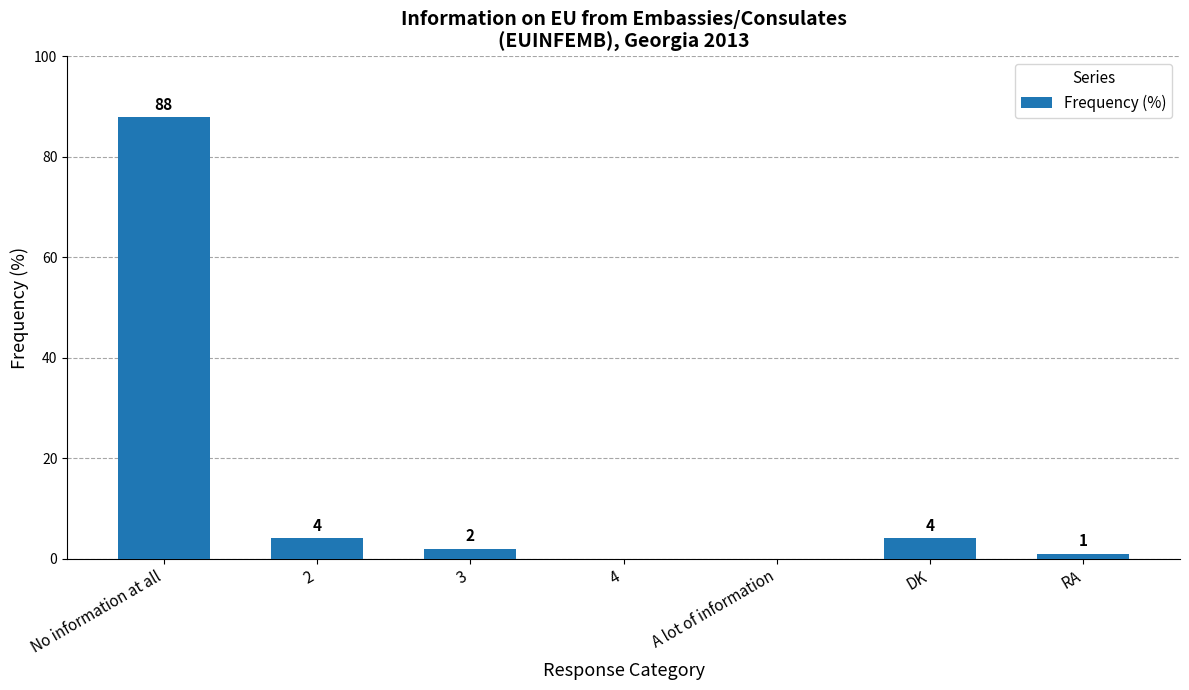

Are the bars grouped side by side (vs. stacked)?

No